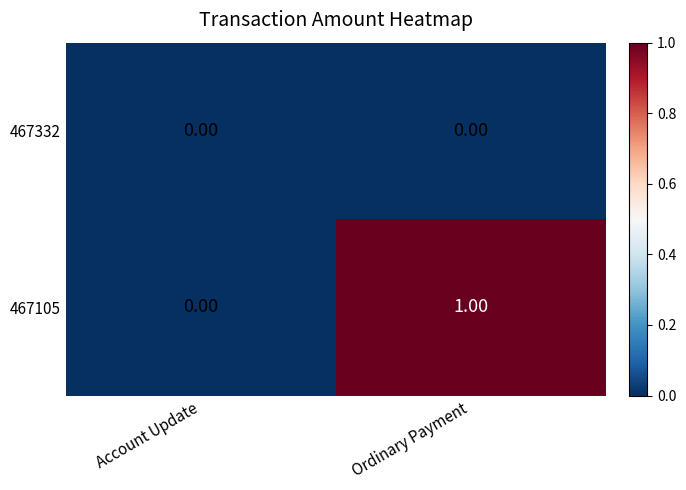

At which label is 467105 closest to 0?

Account Update